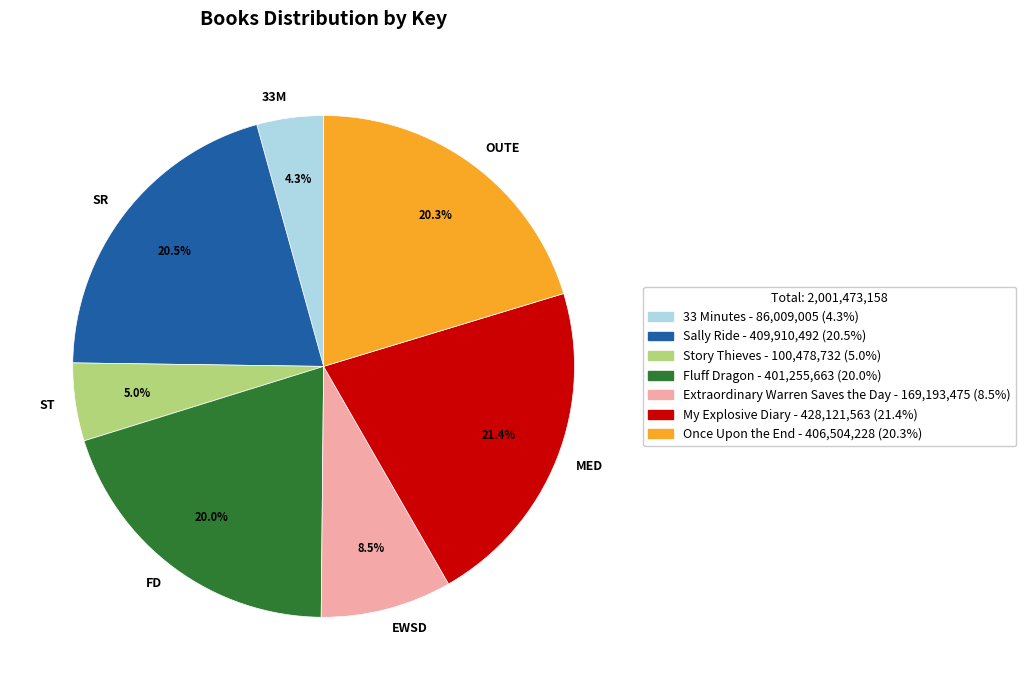

Which has a higher value, 33M or FD?

FD